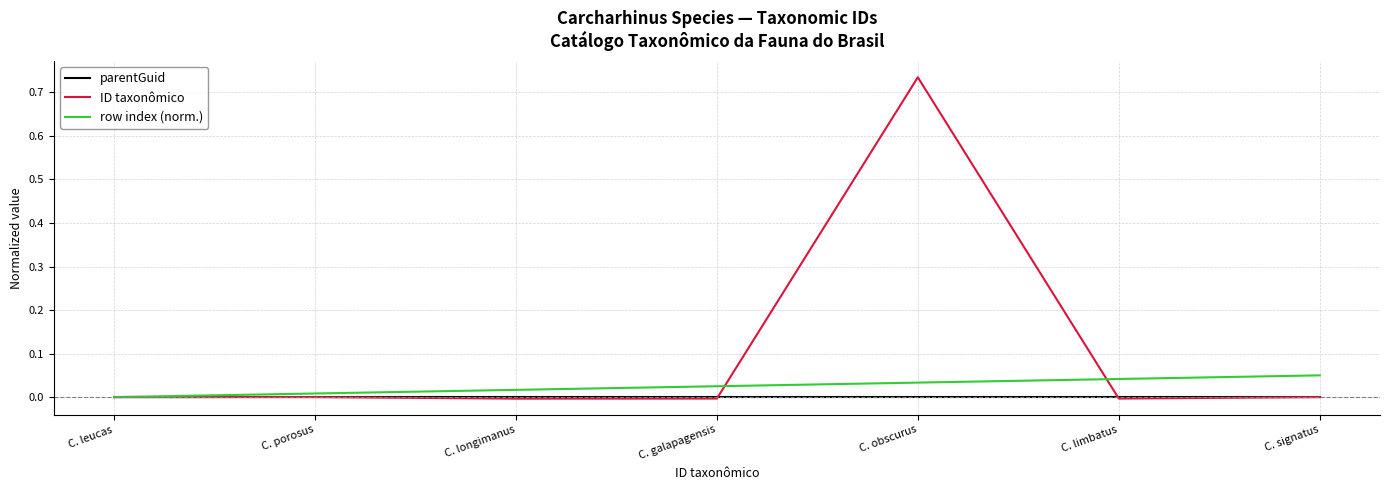

Is it true that ID taxonômico equals 0.0 at C. leucas?

True